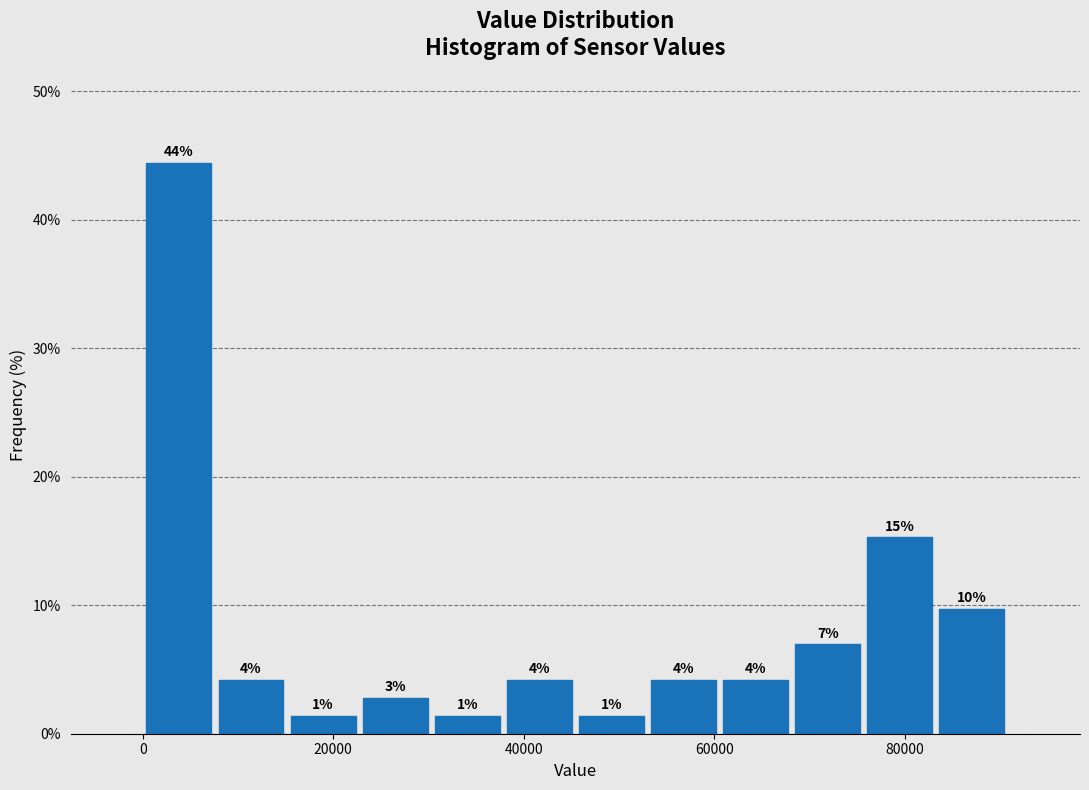

Around what value on the x-axis is the tallest bar? Give the approximate position of its centre, as read against the axis.

4000